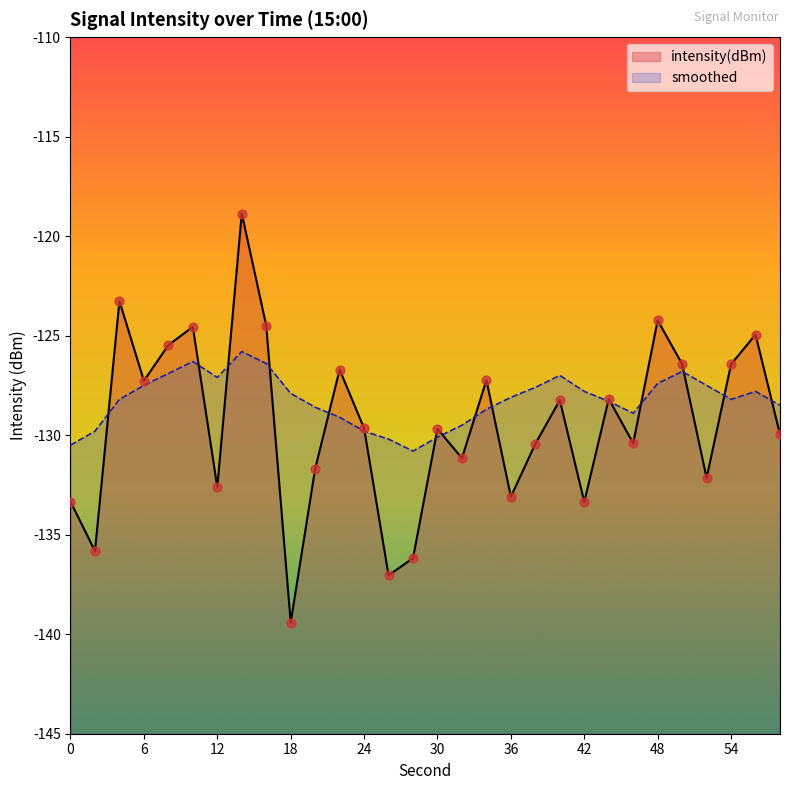

At which category is the sum across all series the highest?

14